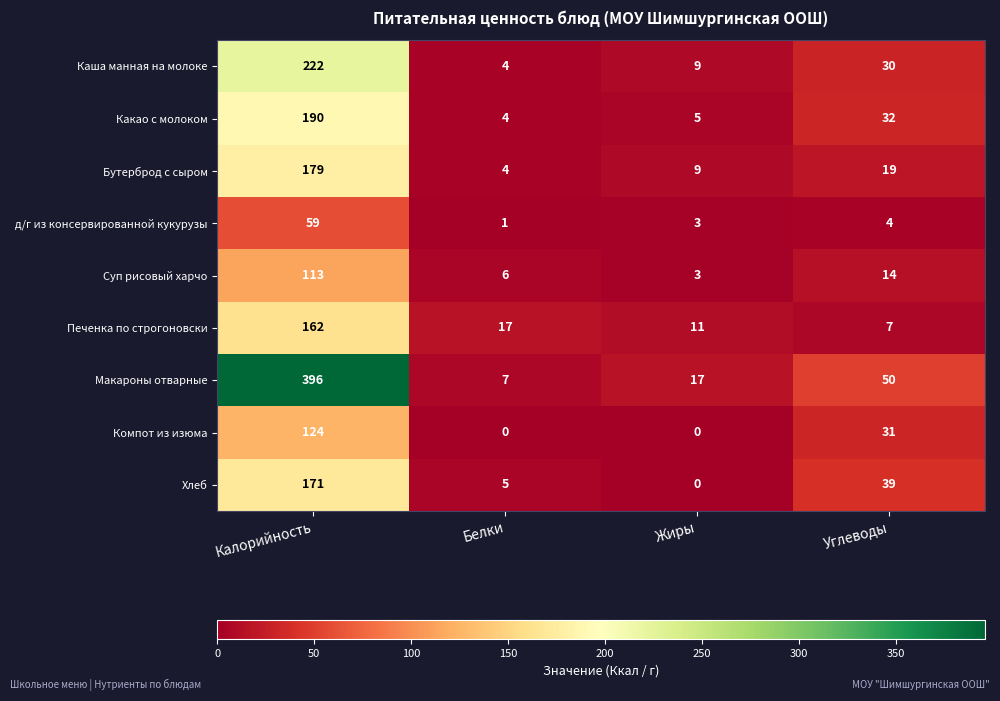

What is the greatest value displayed?

396